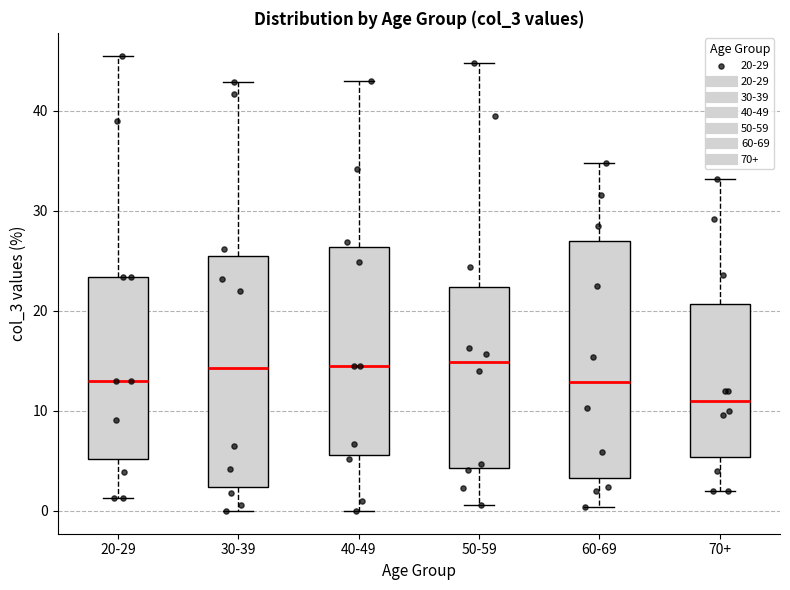

Reading left to right, read every box against the y-axis: the position of its median line, the range the box covers, and the ends of its whiskers. The values are not printed on the chart, so give them approximately, as read against the axis.

20-29: median 13, box 5 to 23, whiskers 1 to 46
30-39: median 14, box 2 to 25, whiskers 0 to 43
40-49: median 15, box 6 to 26, whiskers 0 to 43
50-59: median 15, box 4 to 22, whiskers 1 to 45
60-69: median 13, box 3 to 27, whiskers 0 to 35
70+: median 11, box 5 to 21, whiskers 2 to 33